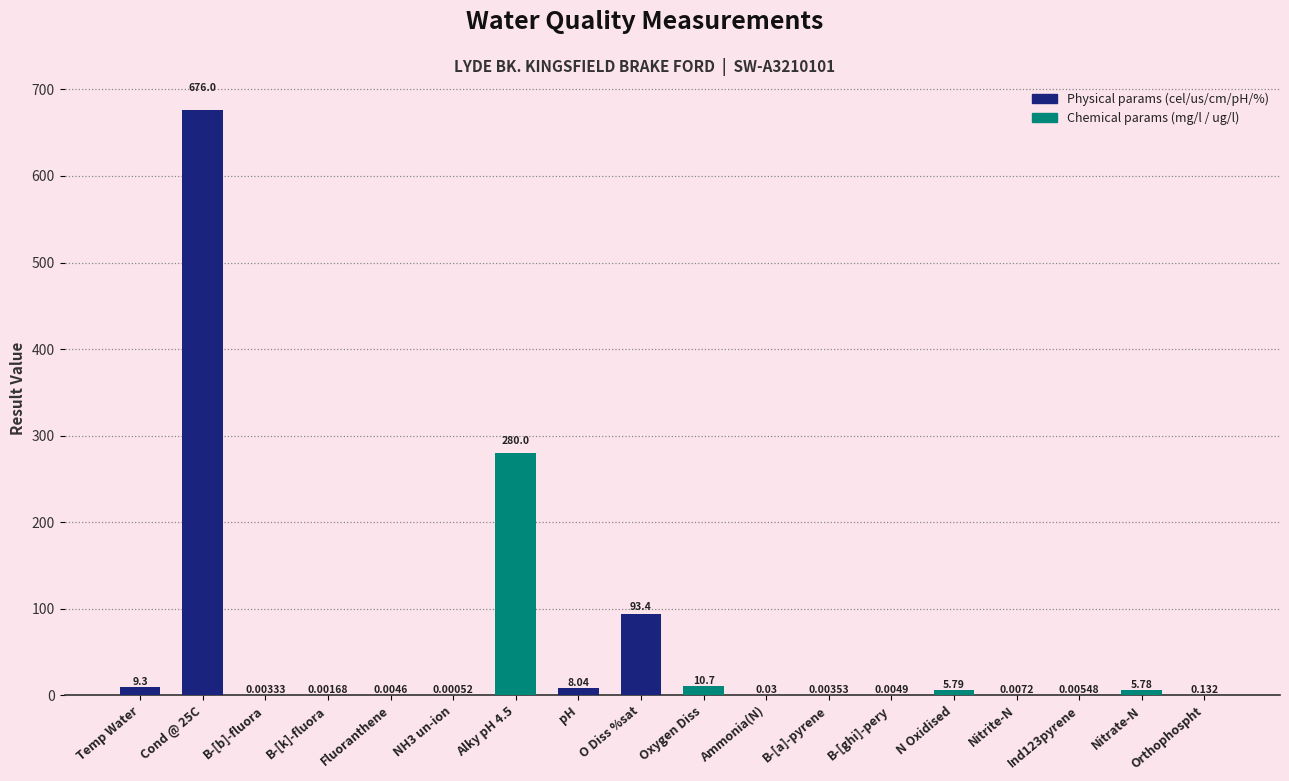

Where is the data nearest to the value 338?

Alky pH 4.5